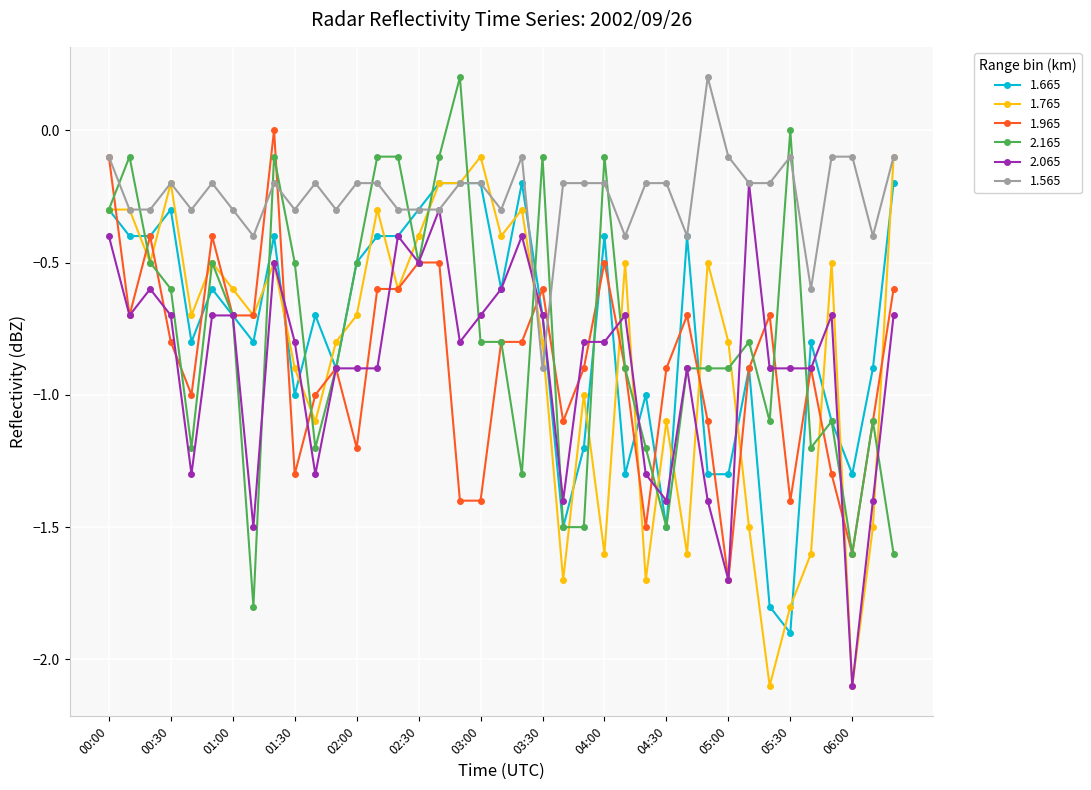

After their last crossing, which series has the higher values: 1.565 or 1.965?

1.565